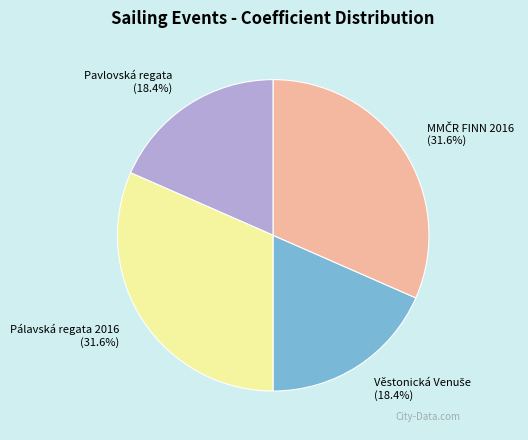

Is there any slice that represents more than half of the pie?

No